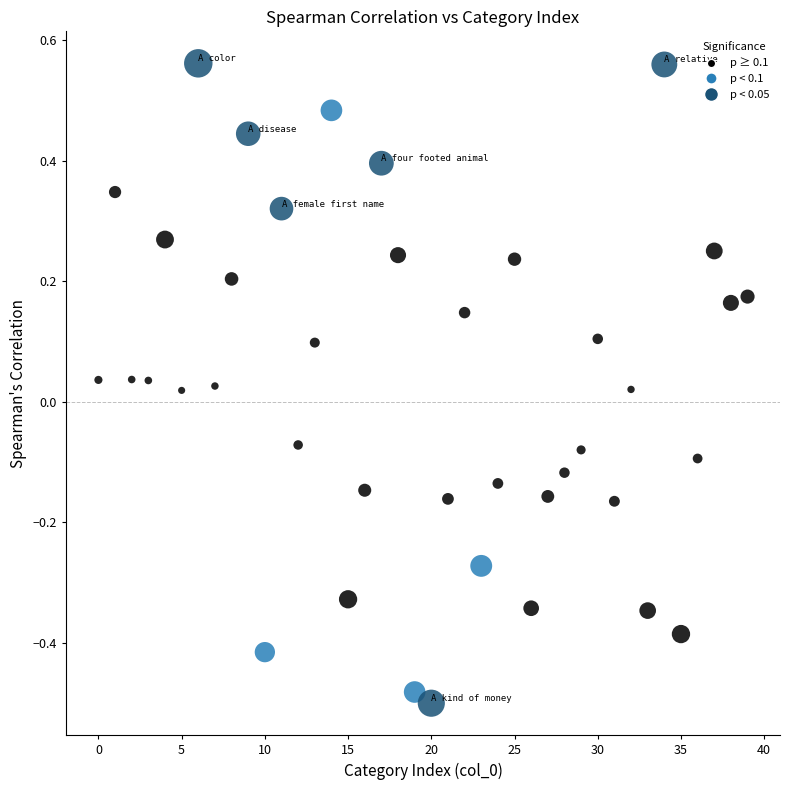

What is the range of Y values (max minus min)?

1.1